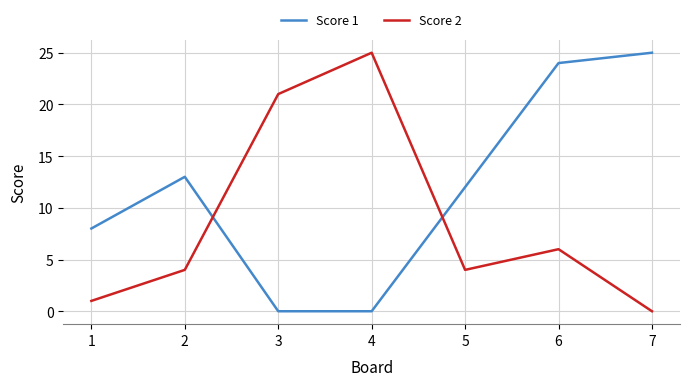

What is the spread (max minus min) of values at 3?

21